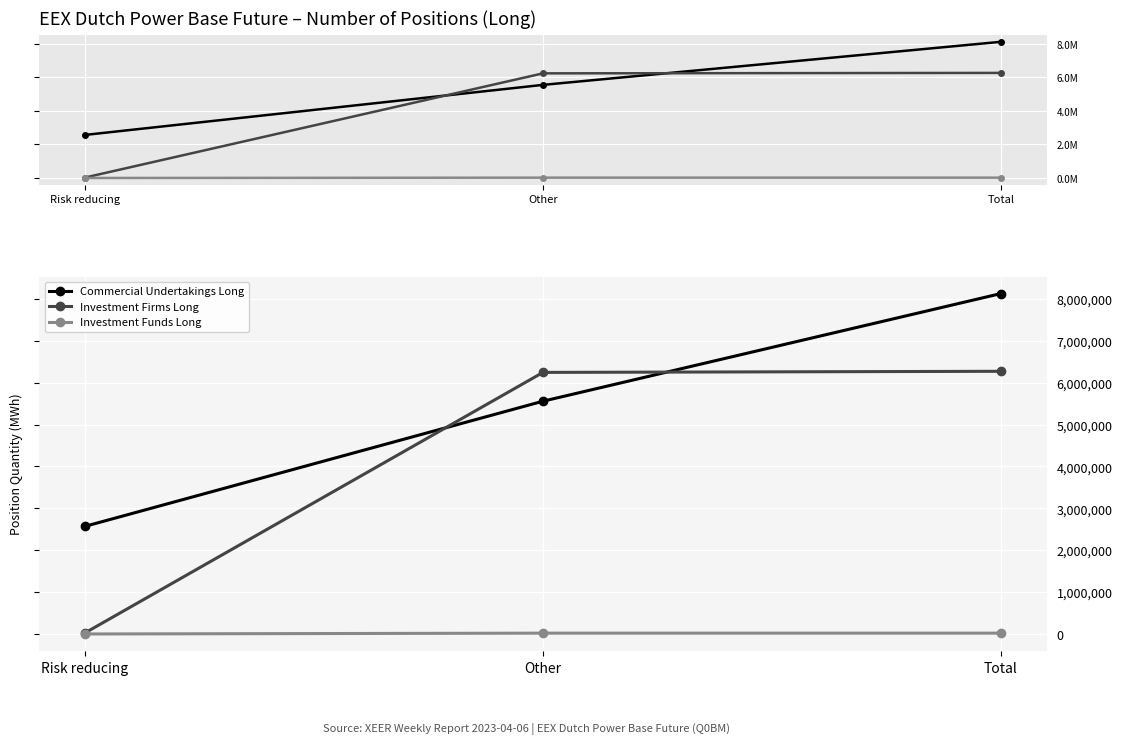

Rank the categories by Commercial Undertakings Long value from lowest to highest.

Risk reducing, Other, Total